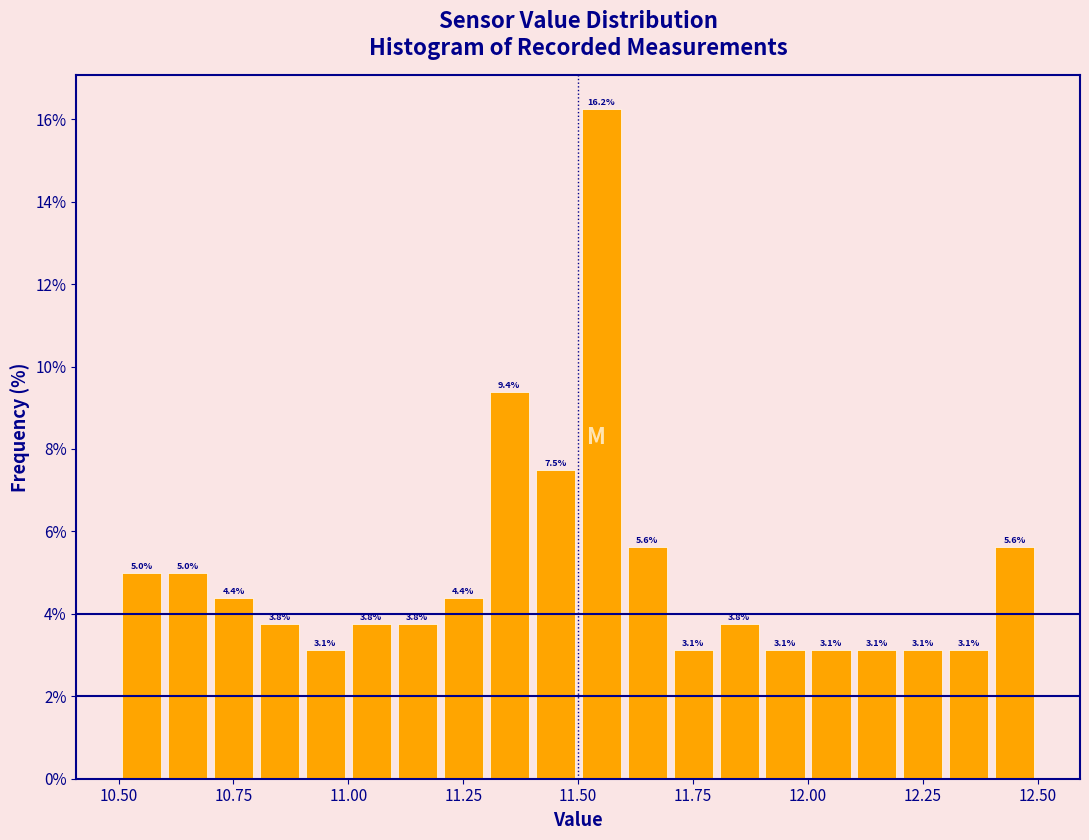

Around what value on the x-axis is the tallest bar? Give the approximate position of its centre, as read against the axis.

11.55